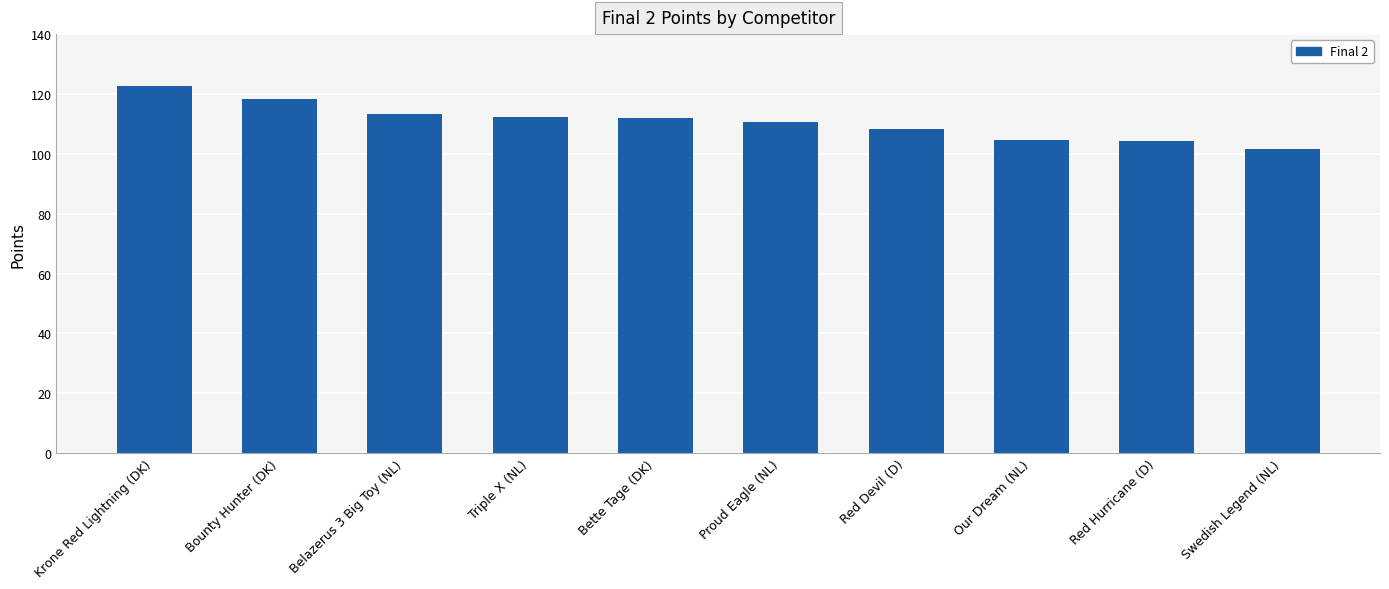

What is the change in value from Our Dream (NL) to Red Hurricane (D)?

-0.5